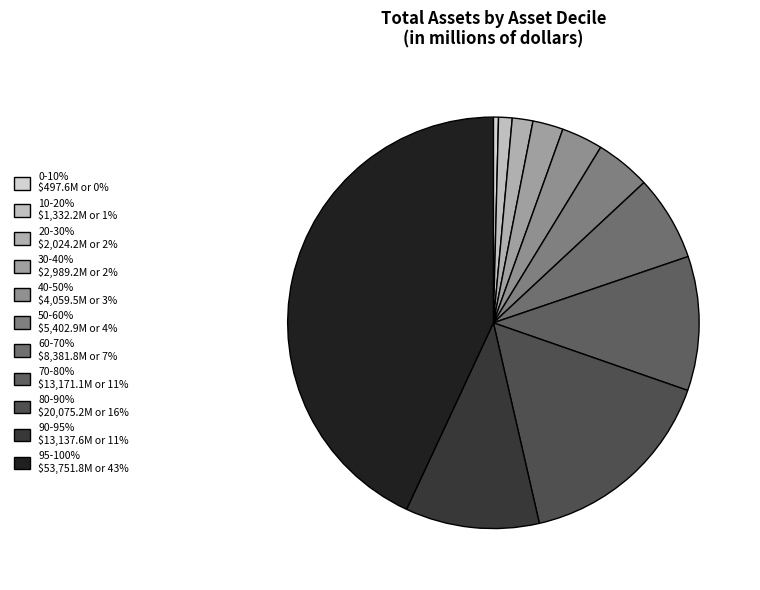

How much of the chart is everything except 95-100%?

56.9%